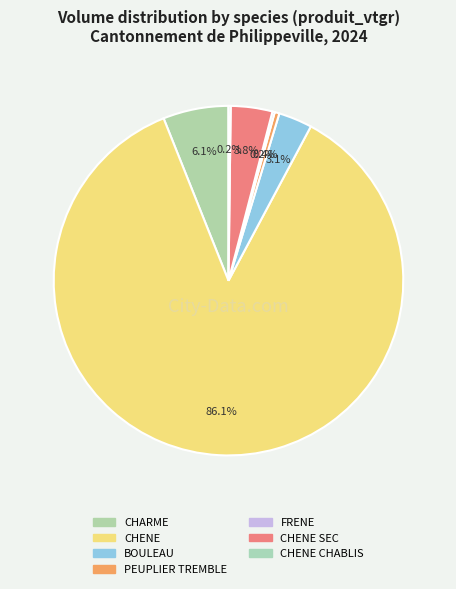

Which slice represents more than half of the pie?

CHENE